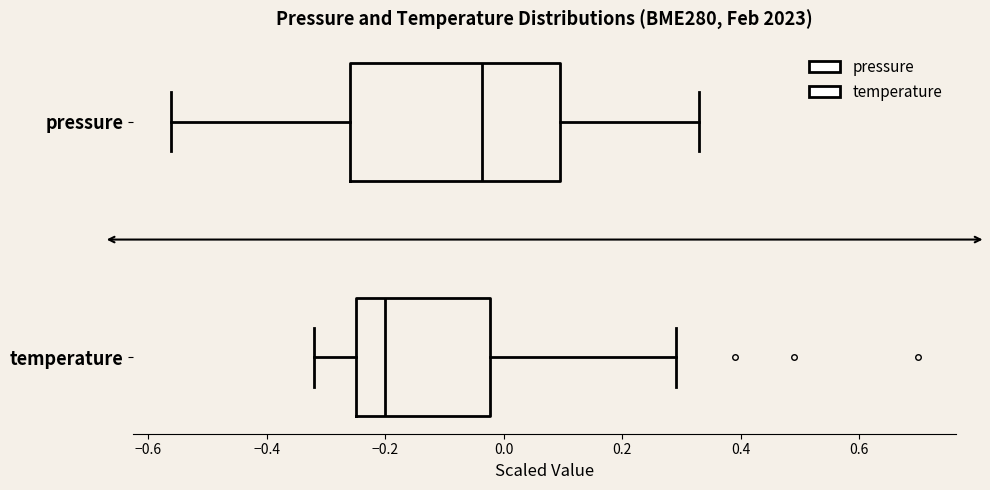

Which box has the furthest to the right median line?

pressure